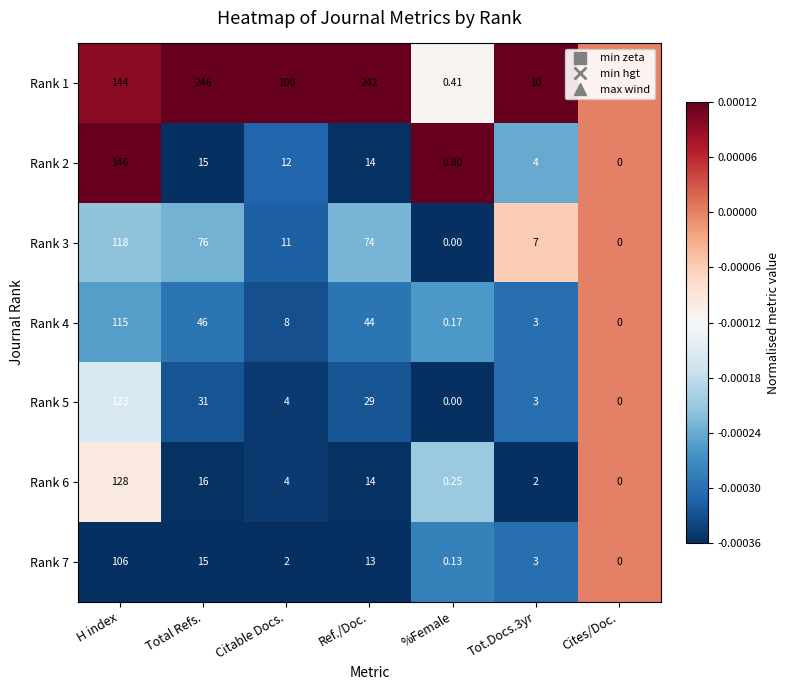

Which category has the highest value in the Rank 4 series?

H index